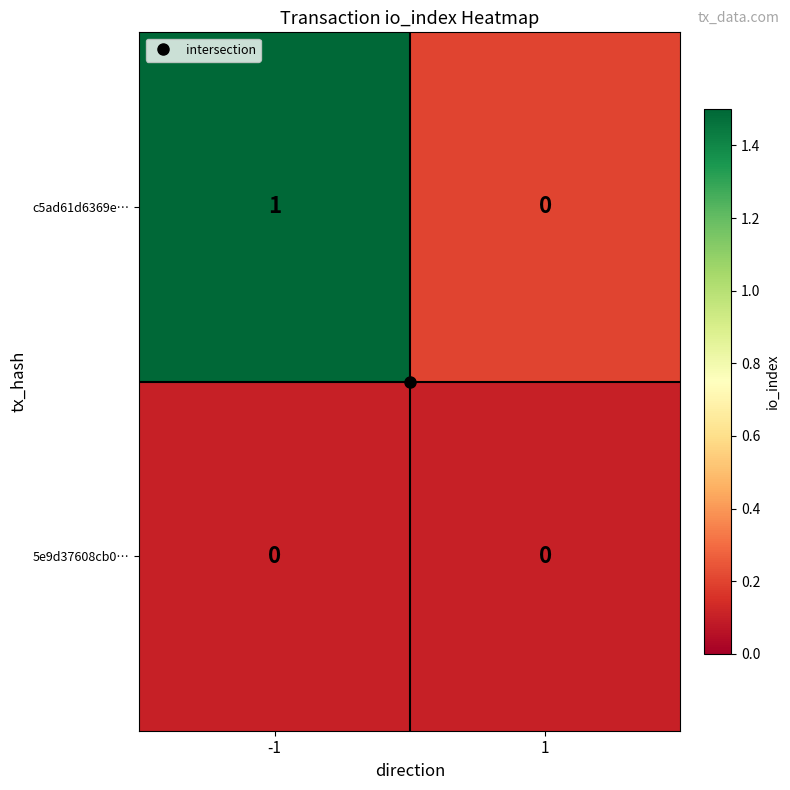

True or false: 5e9d37608cb0… has a value of 0 at 1.

True